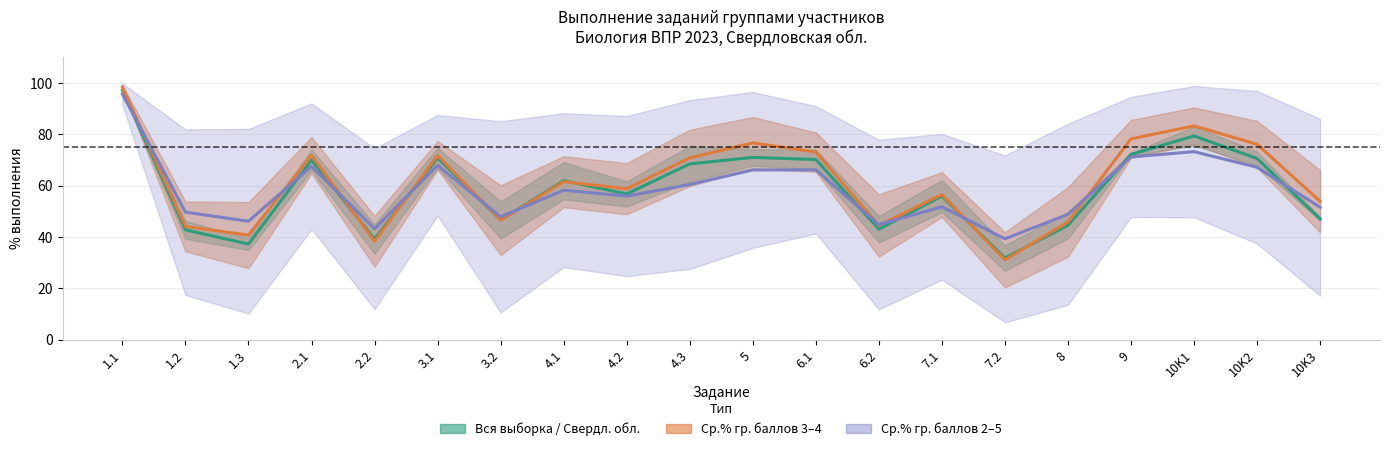

Reading left to right, extract all data points from this chart.

Вся выборка: 97.2	42.8	37.3	70.0	39.2	70.8	46.7	62.0	56.8	68.5	71.0	70.2	43.1	56.0	31.9	44.6	72.2	79.4	70.6	47.1
Свердловская обл.: 98.4	44.2	40.8	71.9	38.4	71.8	46.6	61.5	58.8	70.8	76.7	73.1	44.5	56.6	31.1	45.9	78.2	83.3	76.1	54.0
Гр. балл 2: 95.6	49.7	46.2	67.6	43.2	67.9	47.9	58.3	56.0	60.5	66.1	66.2	44.9	51.8	39.3	48.9	71.2	73.3	67.2	51.6